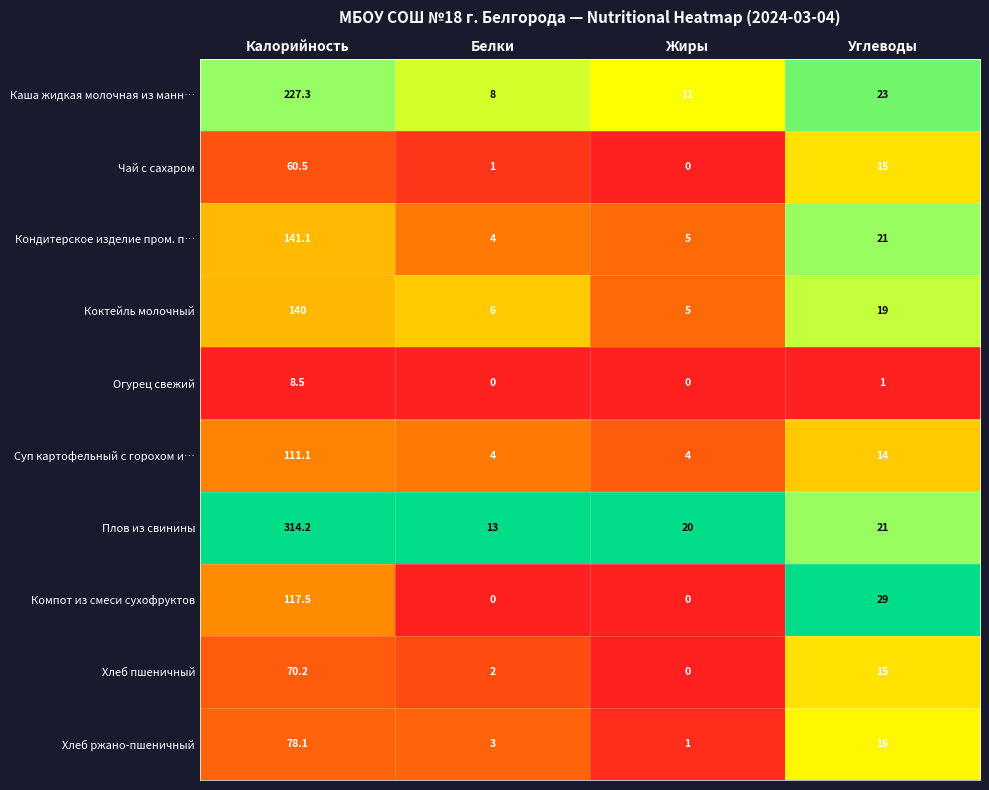

At which label does Коктейль молочный reach its minimum?

Жиры